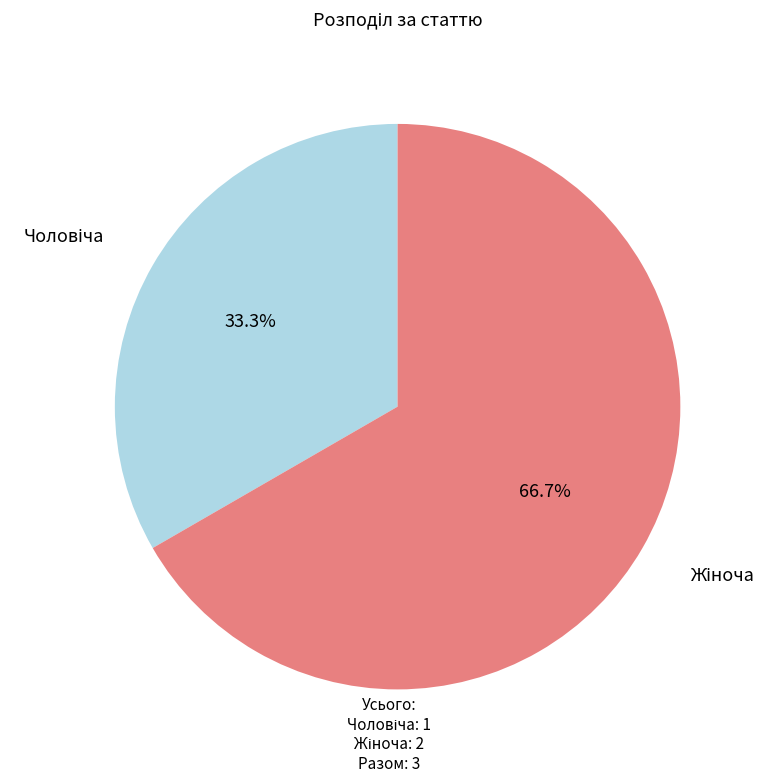

Is there any slice that represents more than half of the pie?

Yes